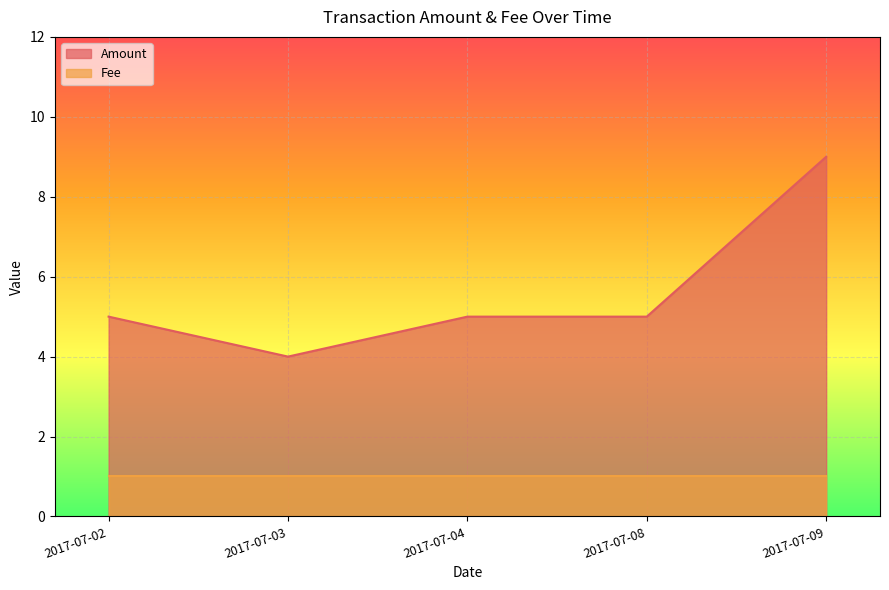

True or false: the data has more than 1 interior local peaks.

False